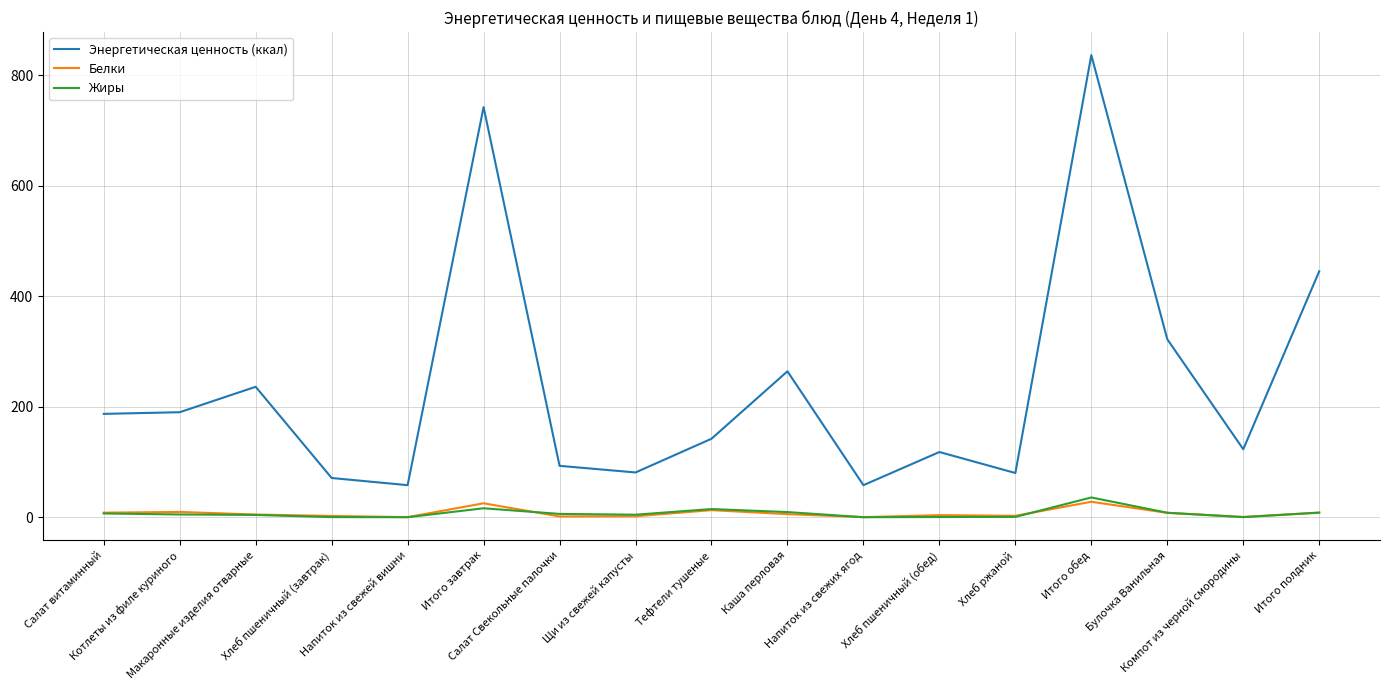

True or false: Энергетическая ценность (ккал) and Жиры cross at least once.

False